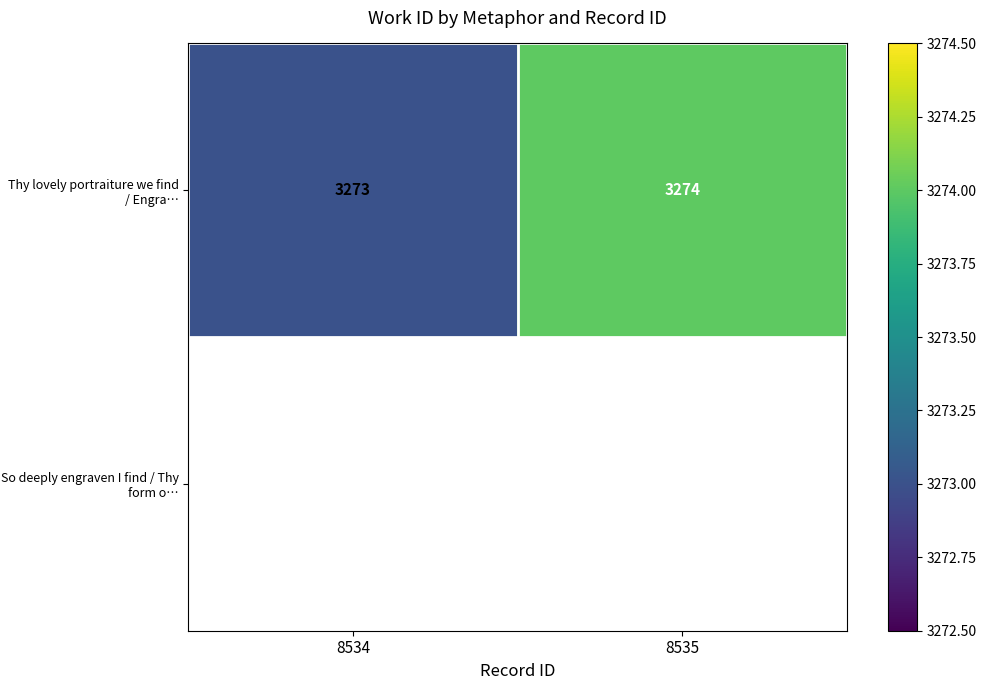

Is it true that the value at 8534 is 3273?

True